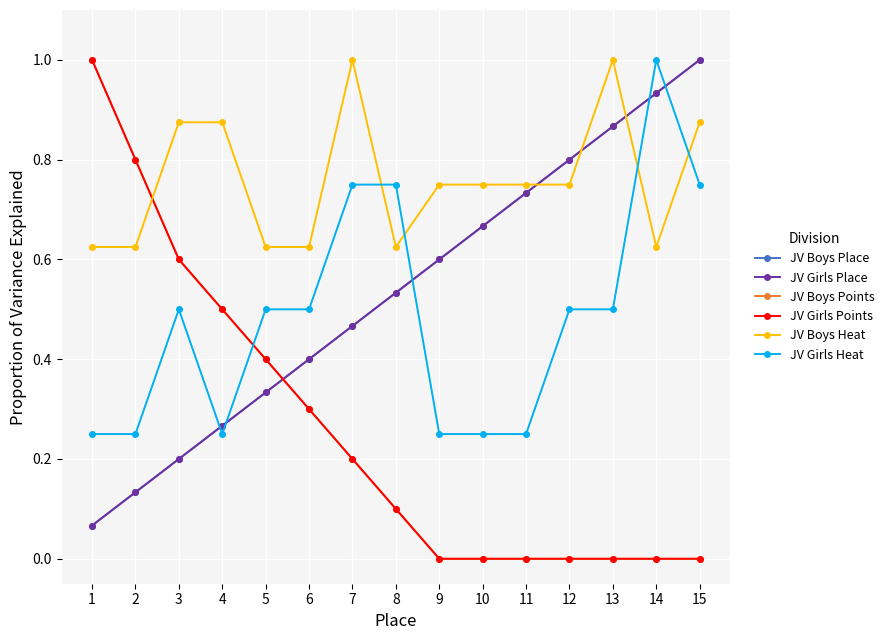

Between which two adjacent categories do JV Girls Place and JV Boys Heat first intersect?

11 and 12